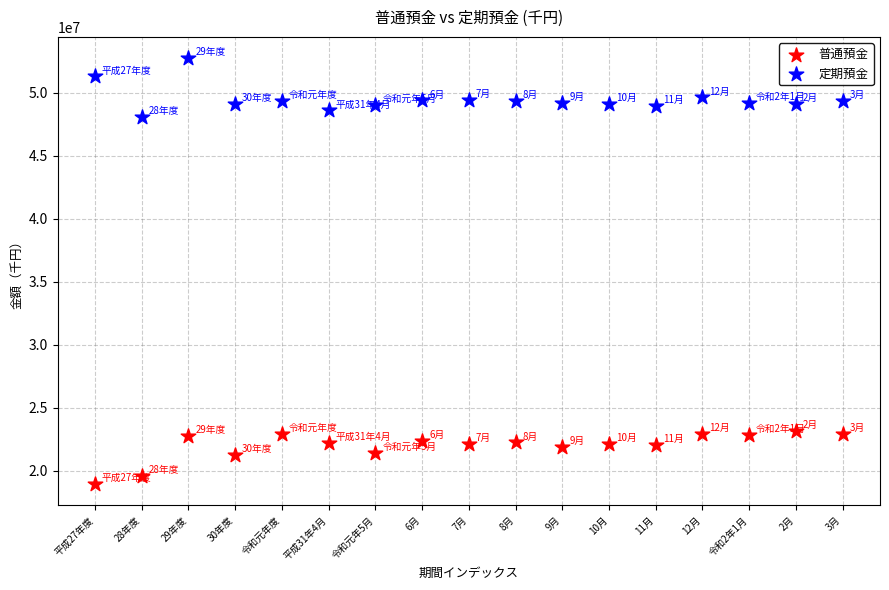

Which series contains the highest Y value?

定期預金